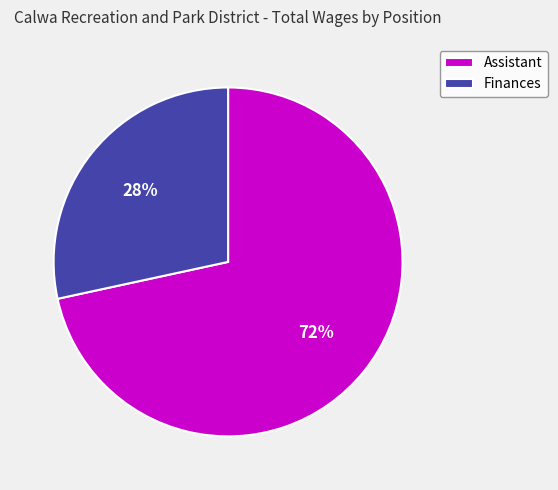

Rank the categories by value from highest to lowest.

Assistant, Finances